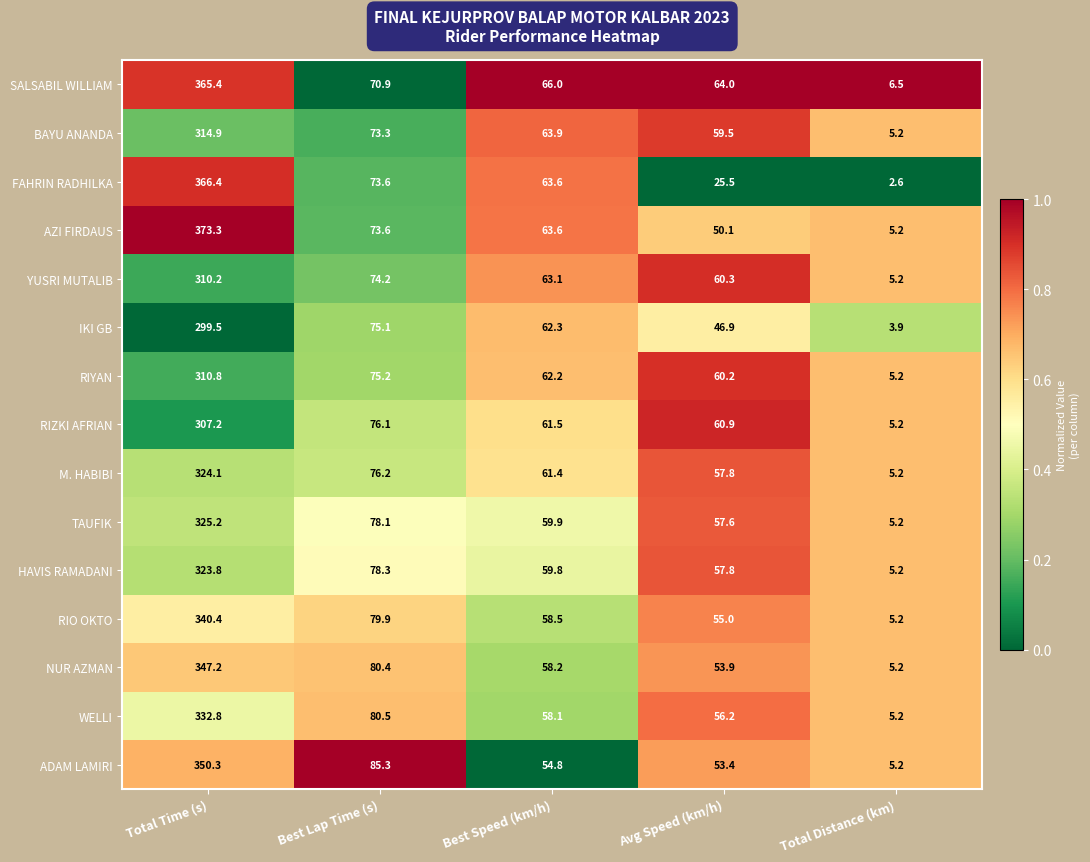

At which category is the sum across all series the highest?

Total Time (s)